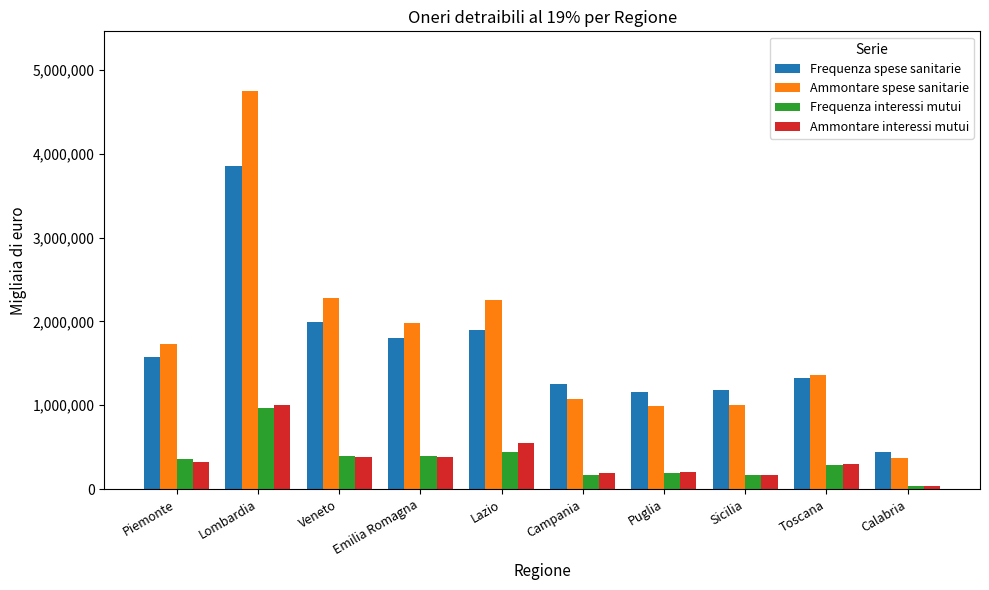

What is the highest value of the Ammontare interessi mutui series?

997917